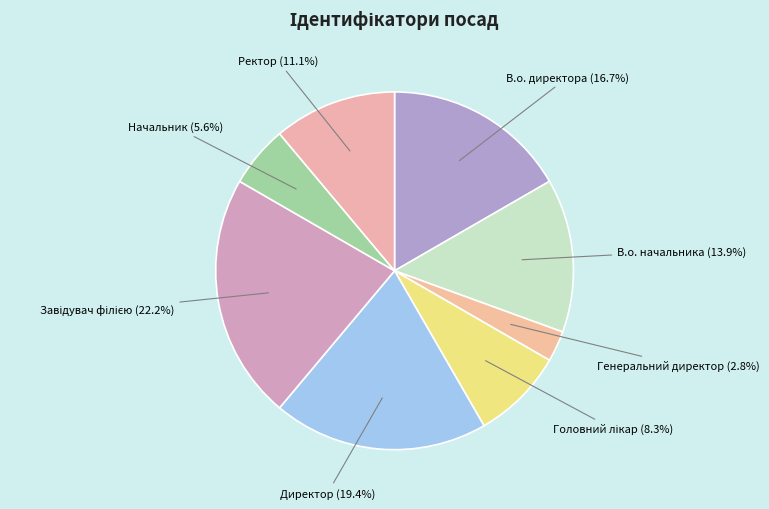

What is the smallest slice in the pie chart?

Генеральний директор